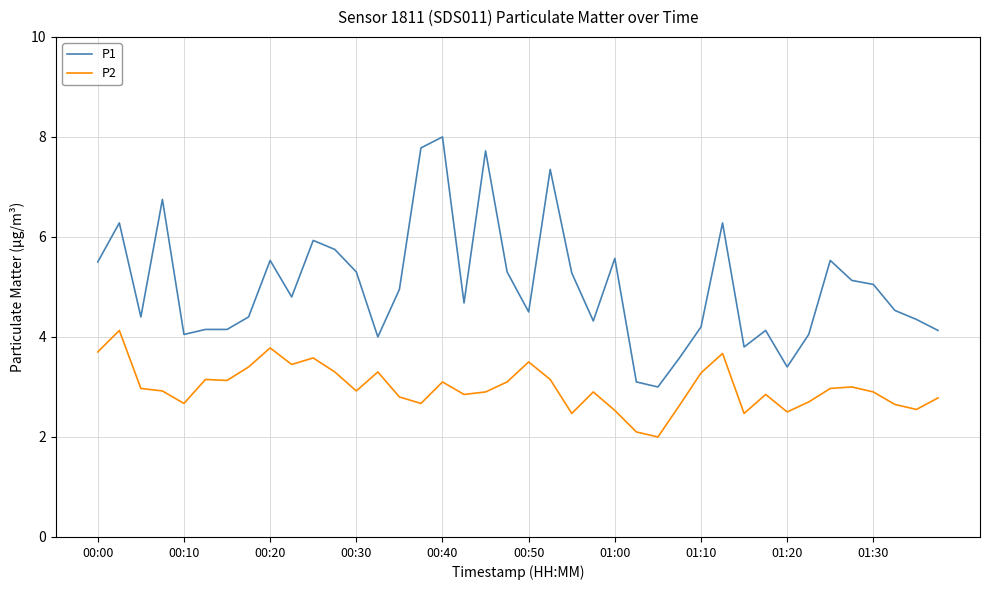

True or false: P2 and P1 intersect in this chart.

False